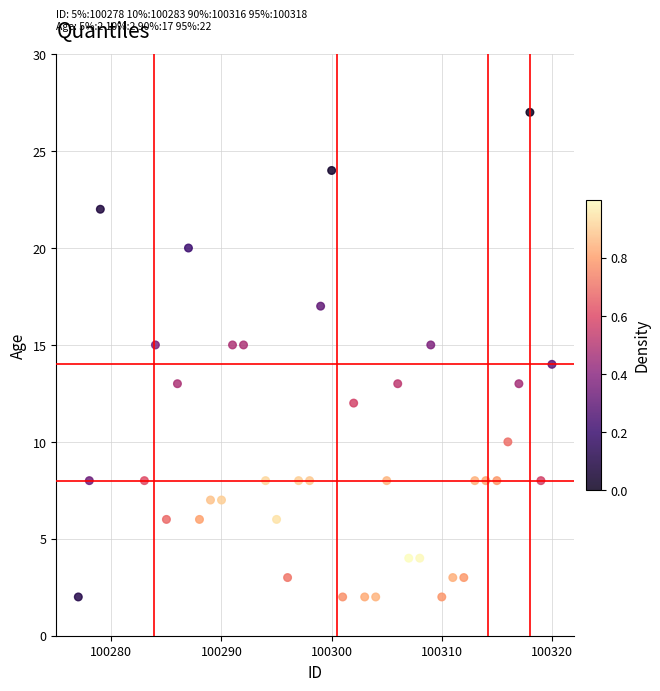

What is the range of Y values (max minus min)?

25